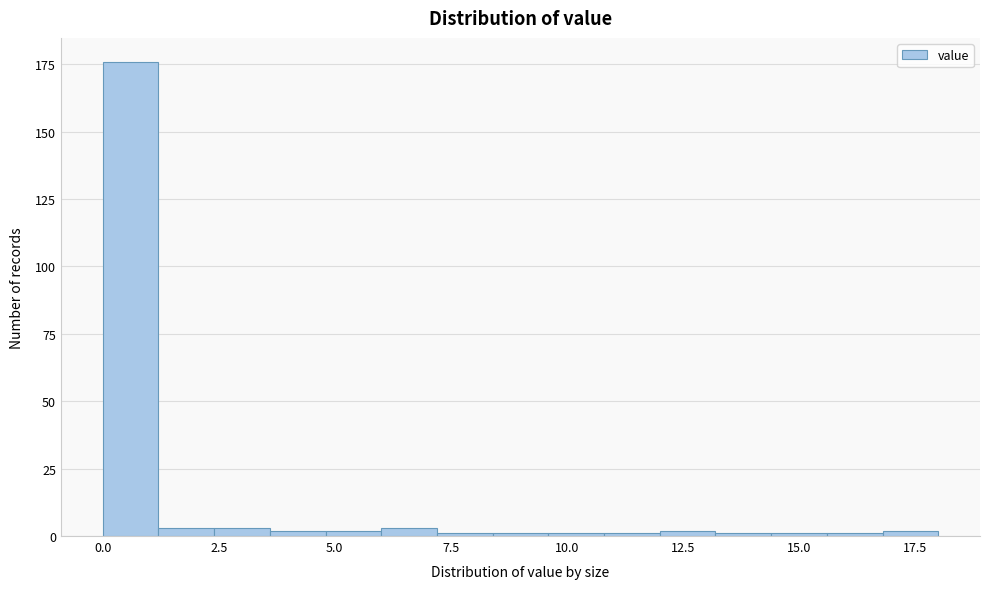

Read against the x-axis, roughly where is the centre of the tallest bar?

0.5